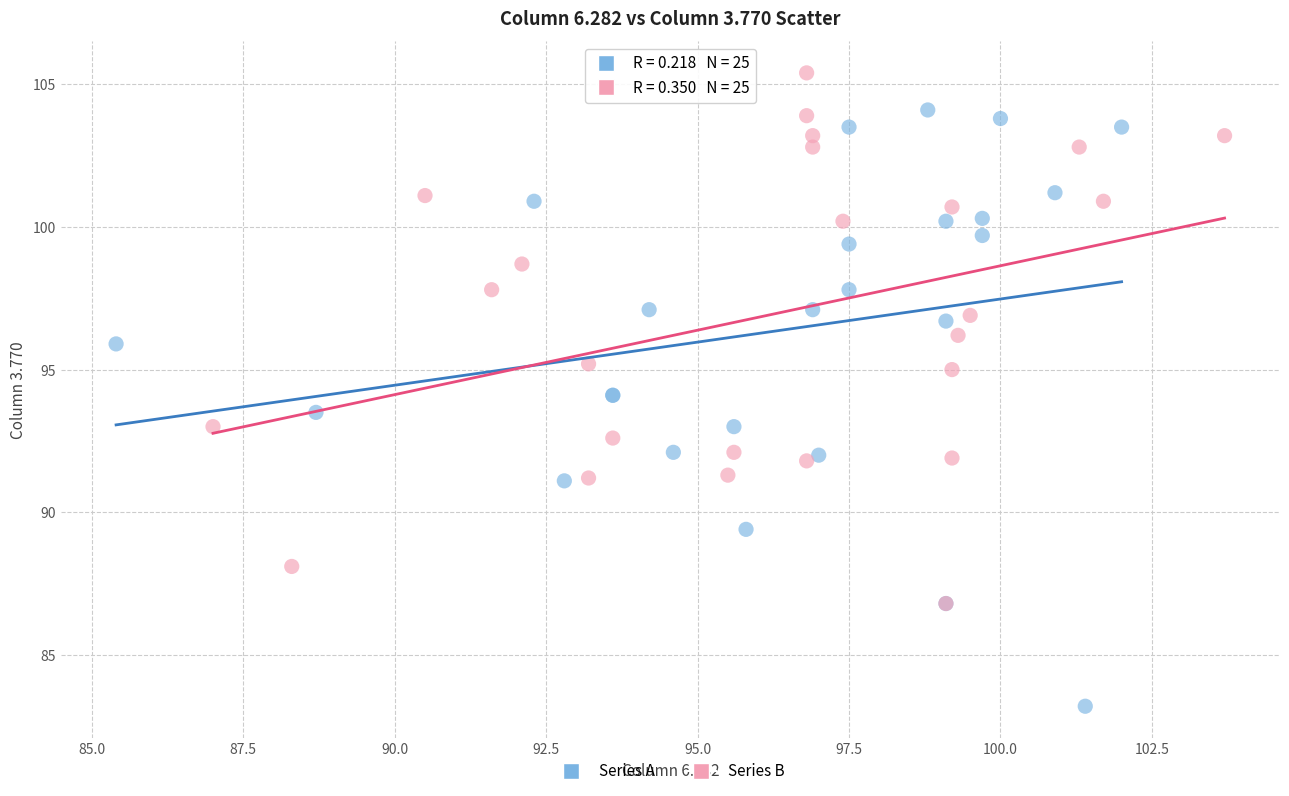

Which series has the largest Y range (max minus min)?

Series A